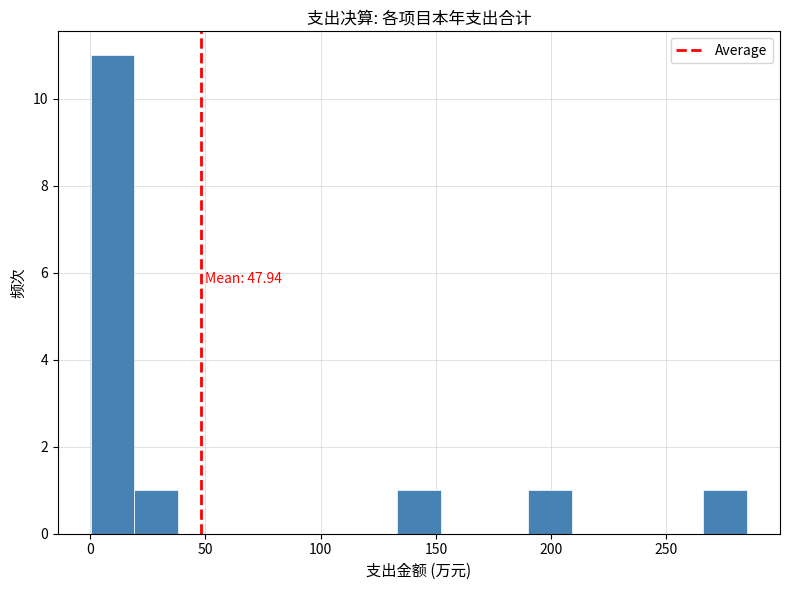

Read against the x-axis, roughly where is the centre of the tallest bar?

10